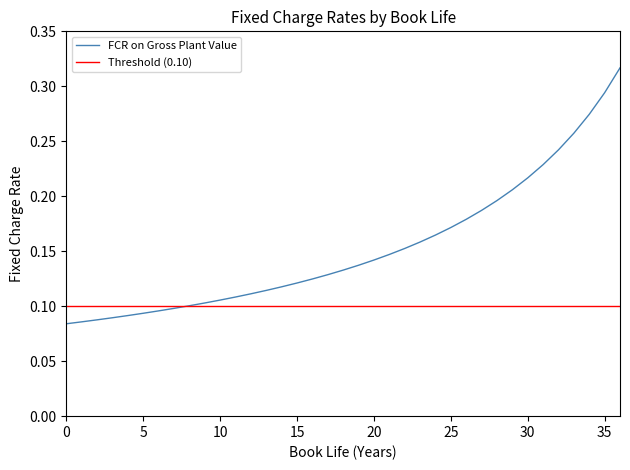

Is it true that FCR on Gross Plant Value equals 0.3 at 30?

False